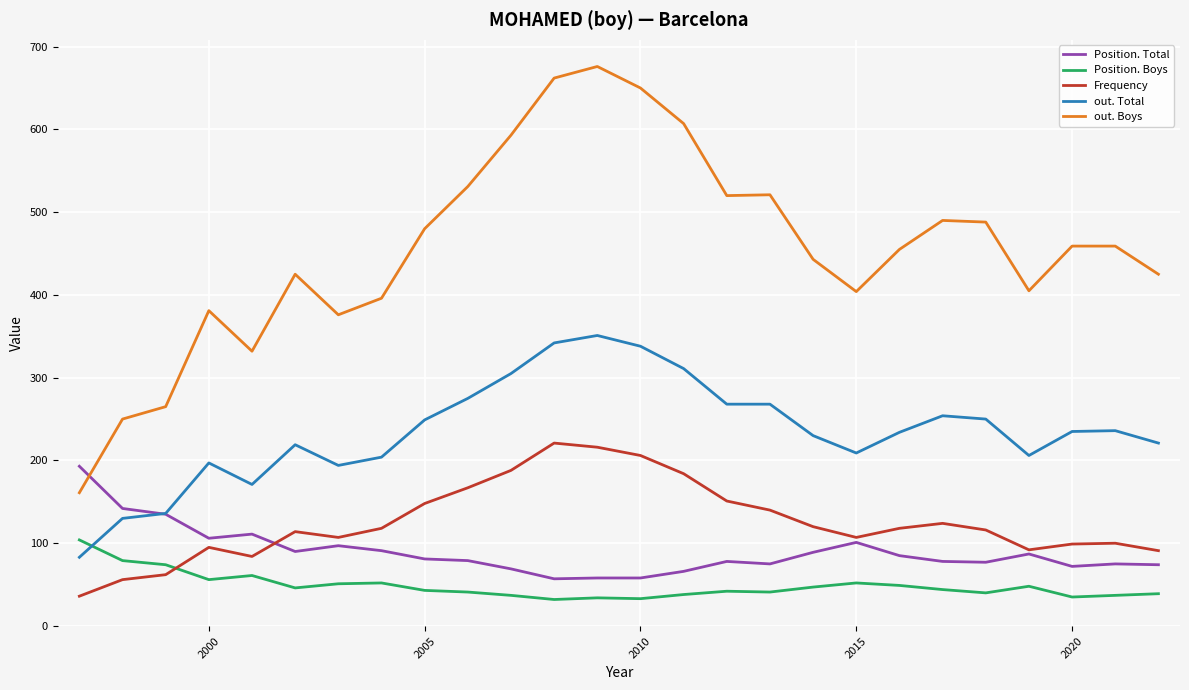

Does the chart have visible grid lines?

Yes